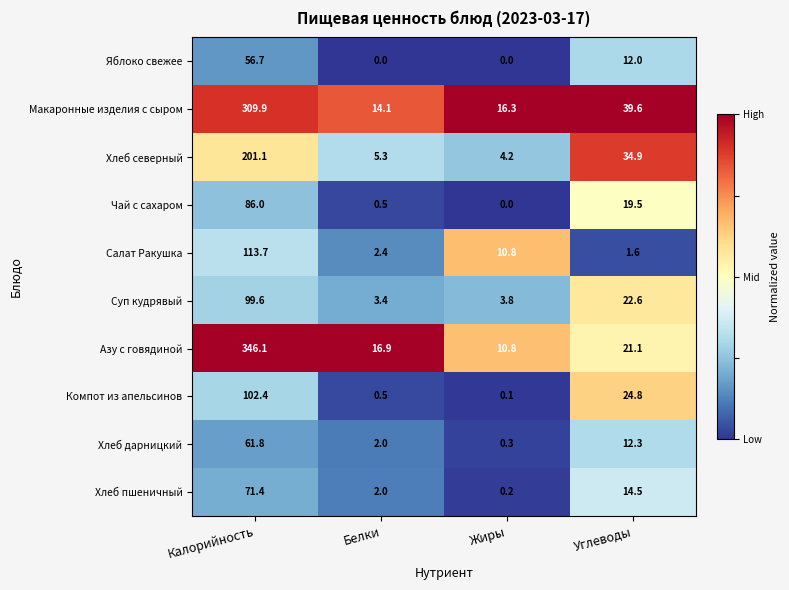

Which label corresponds to the largest value in the chart?

Калорийность